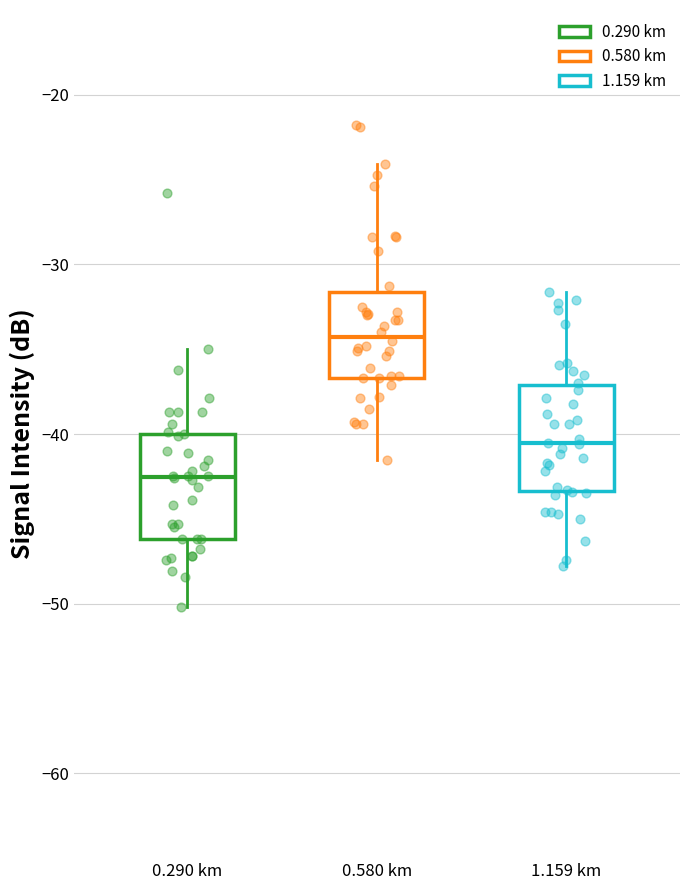

Where does the lower whisker of the box for 1.159 km end on the y-axis? The values are not printed on the chart, so give them approximately, as read against the axis.

-48